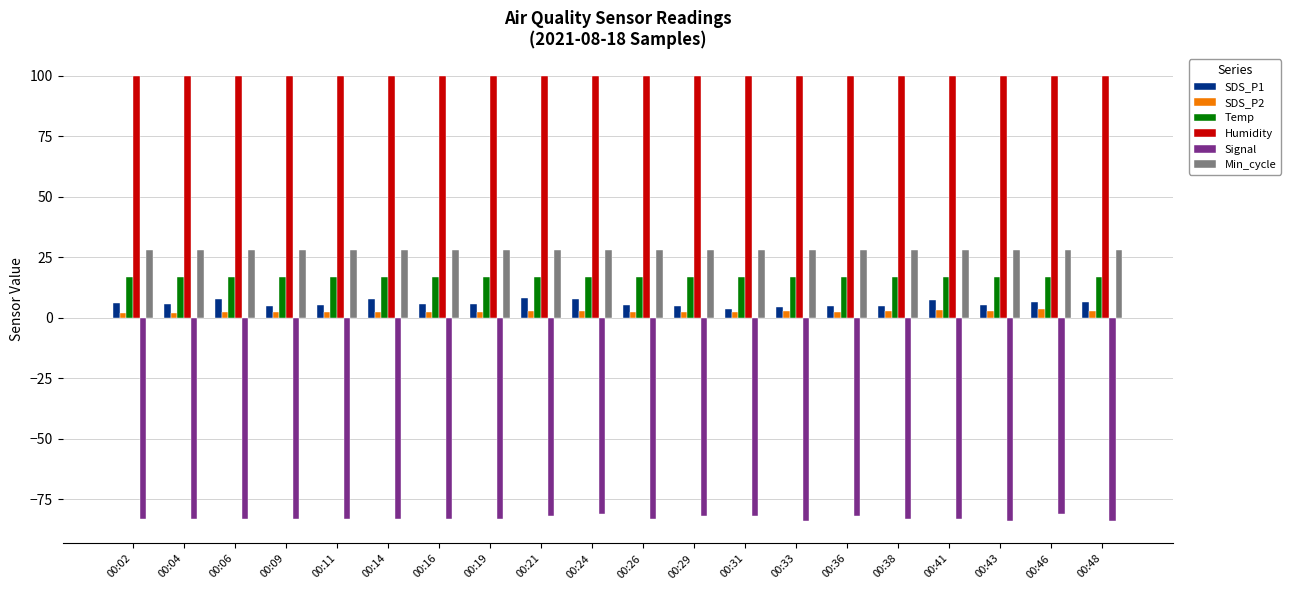

What is the lowest value of the Min_cycle series?

28.0